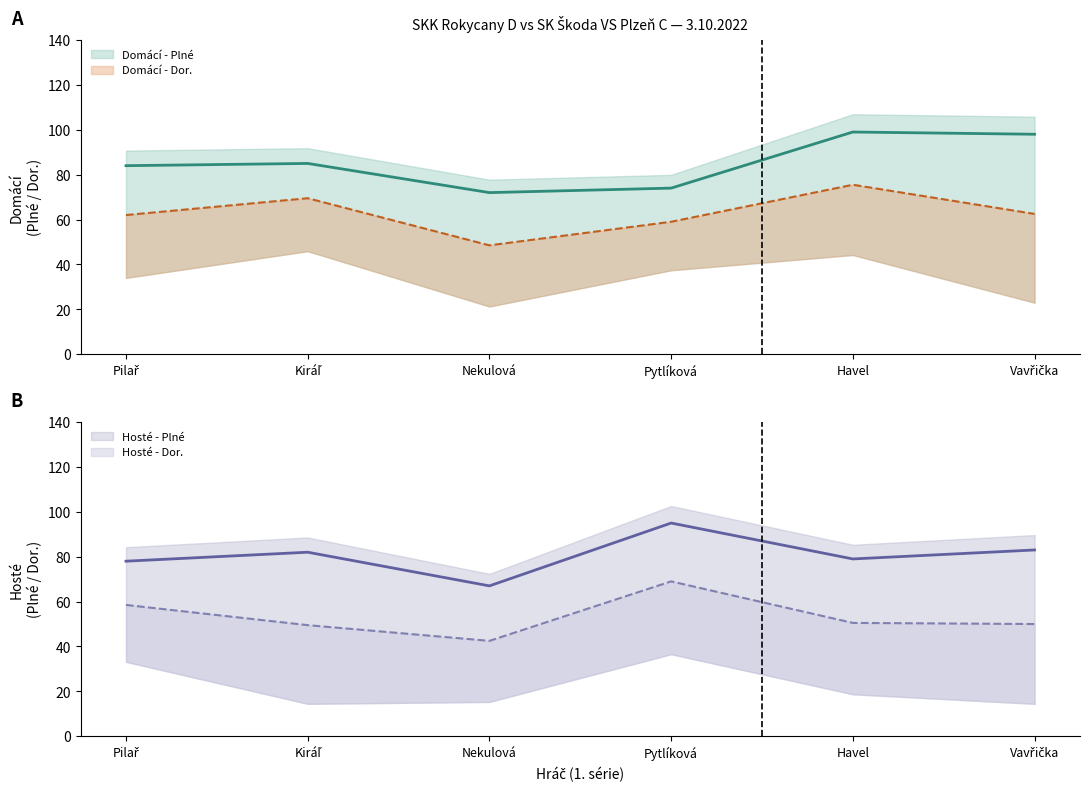

At which category does Domácí - Plné reach its first local valley?

Nekulová